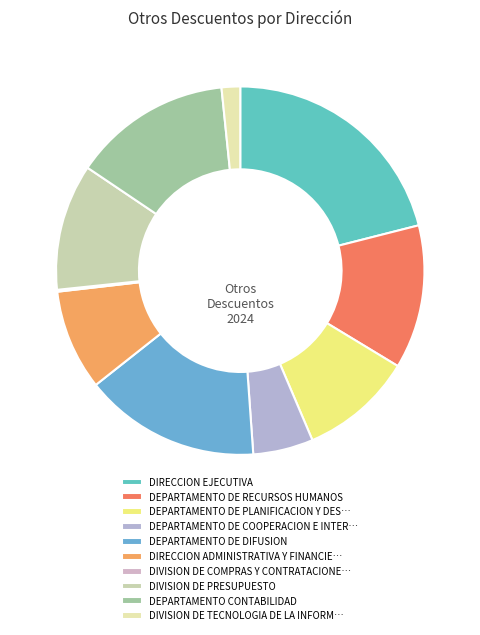

True or false: DIVISION DE PRESUPUESTO accounts for 22% of the total.

False